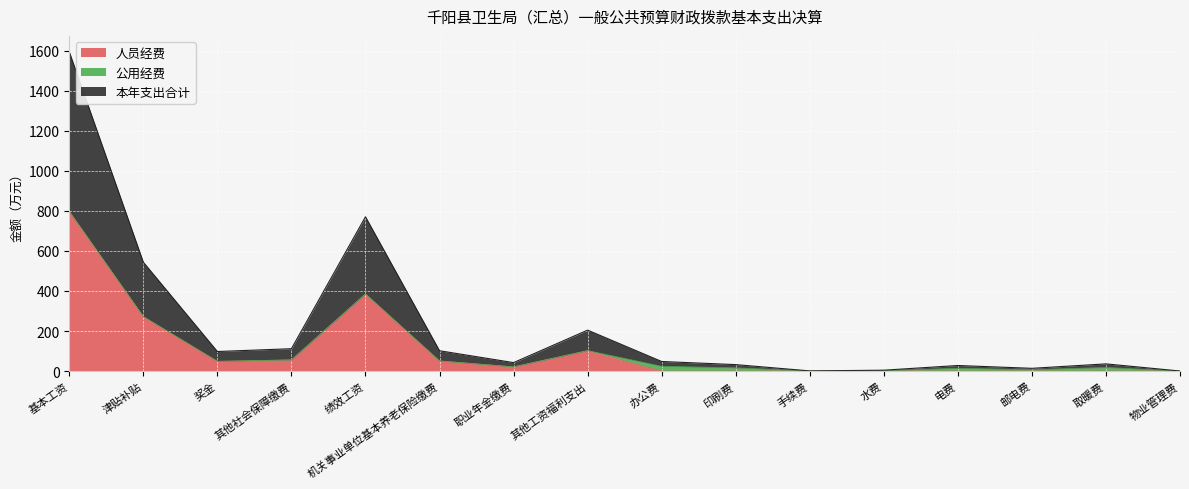

The value of 人员经费 at 物业管理费 is 0.0. True or false?

True